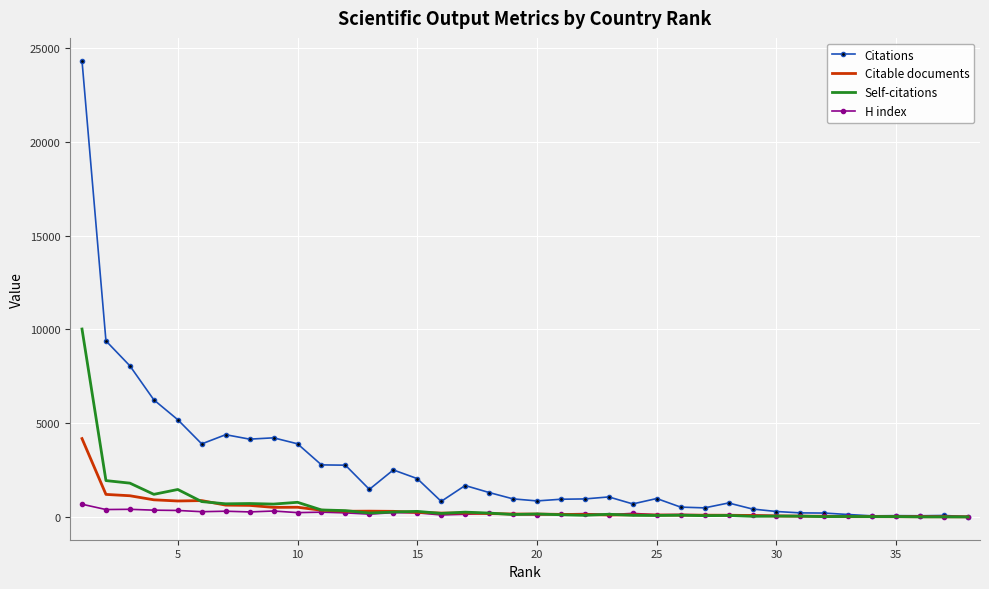

Rank the series by their maximum value, from lowest to highest.

H index, Citable documents, Self-citations, Citations